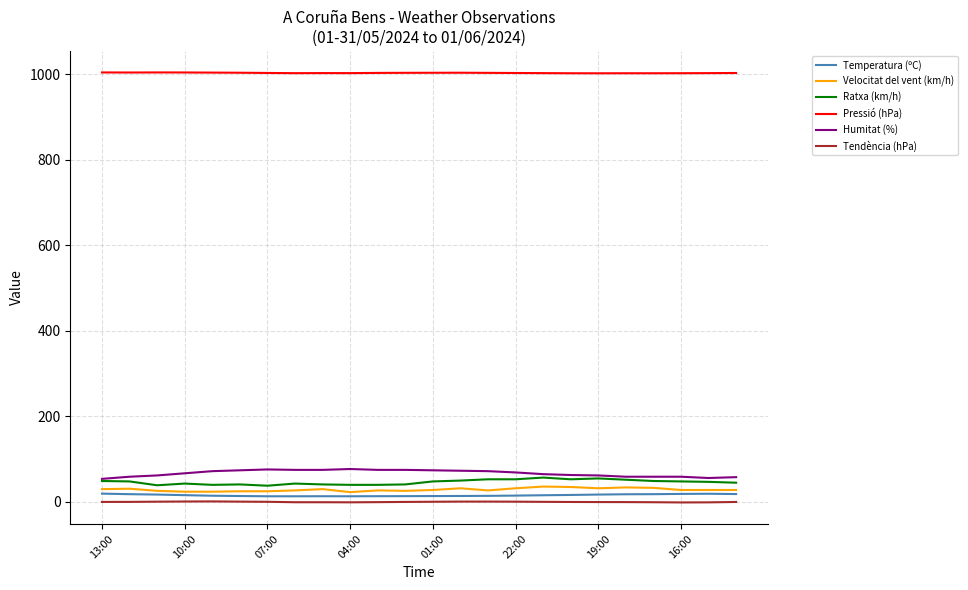

What is the greatest value displayed?

1003.8